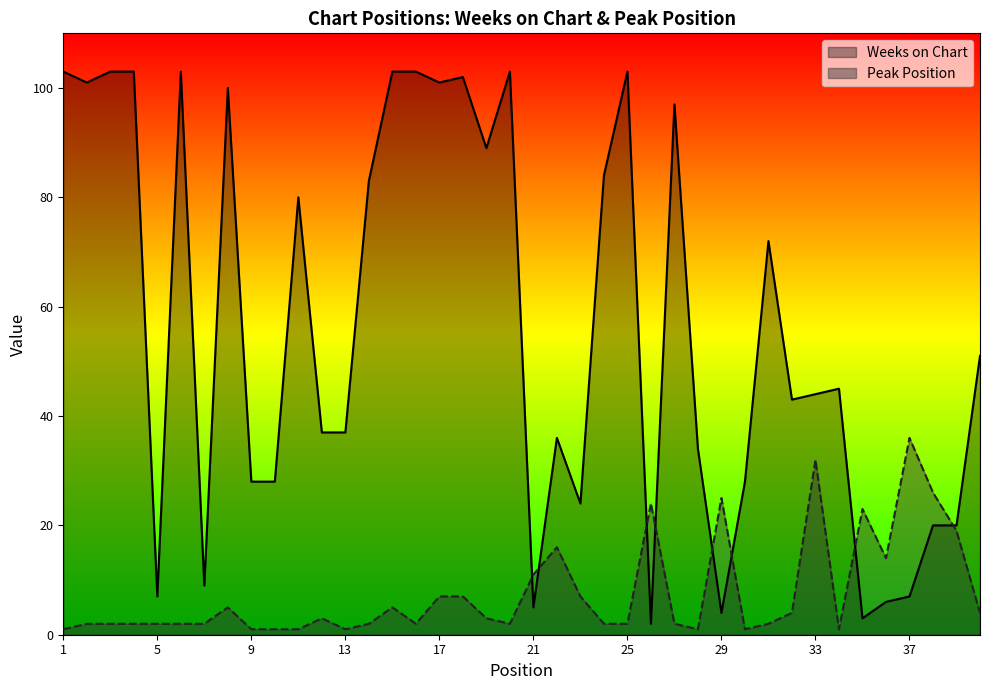

Is it true that Weeks on Chart equals 34 at 28?

True